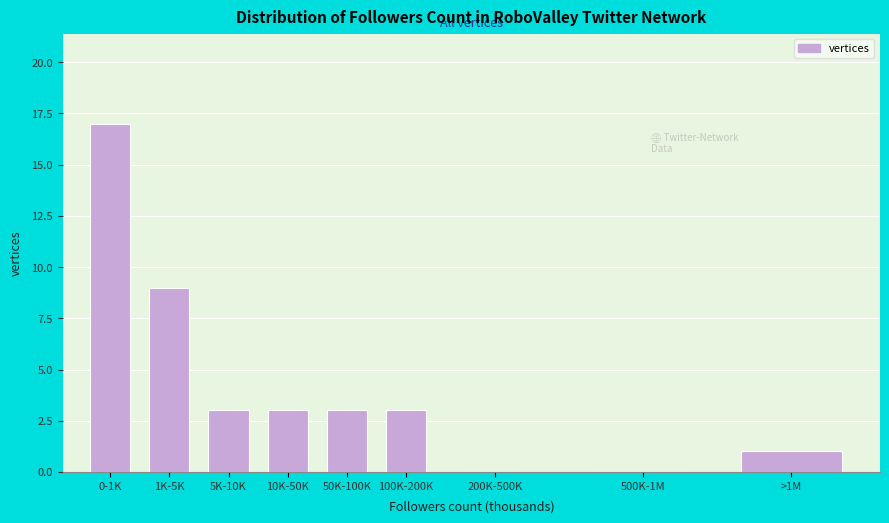

Reading left to right, what are all the values shown in this chart?

0-1K=17	1K-5K=9	5K-10K=3	10K-50K=3	50K-100K=3	100K-200K=3	200K-500K=0	500K-1M=0	>1M=1